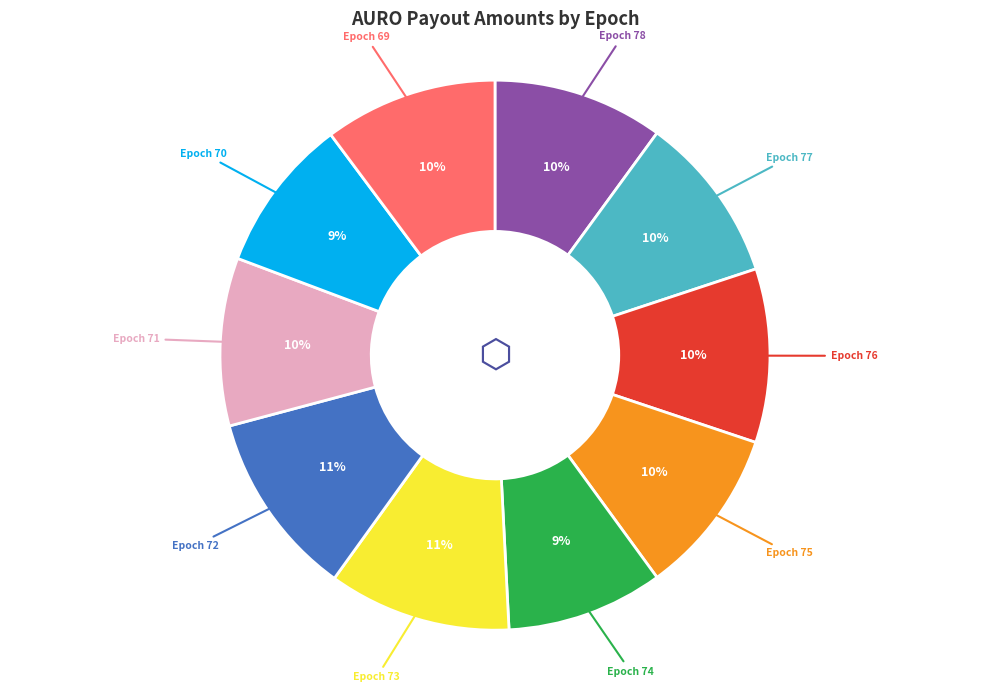

To the nearest percent, what is the difference between the largest and smallest slice percentages?

2%